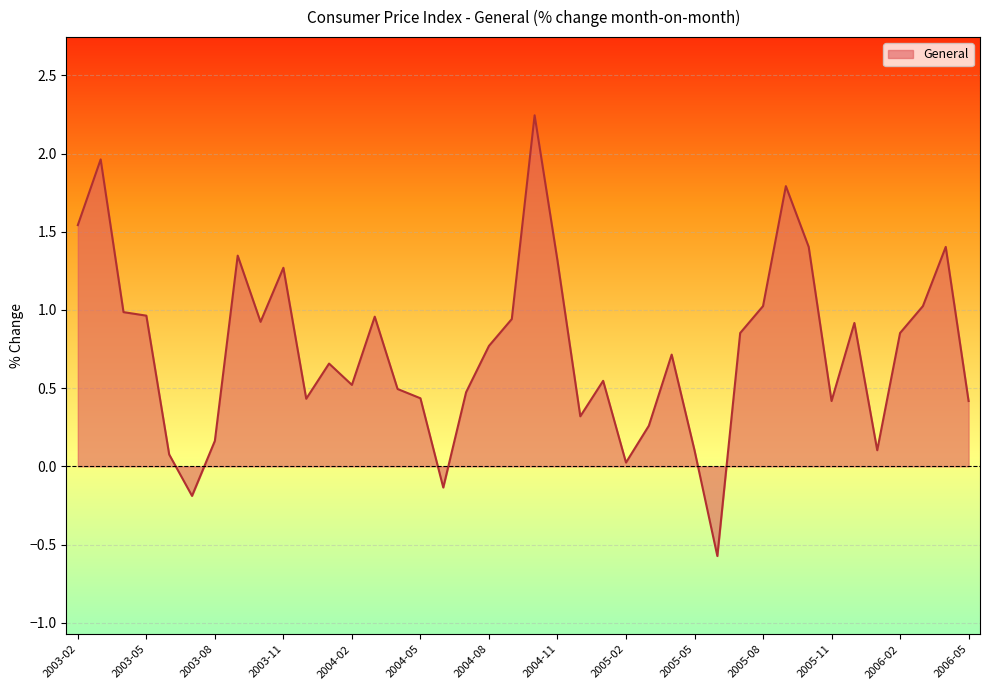

What is the minimum value shown in the chart?

-0.6